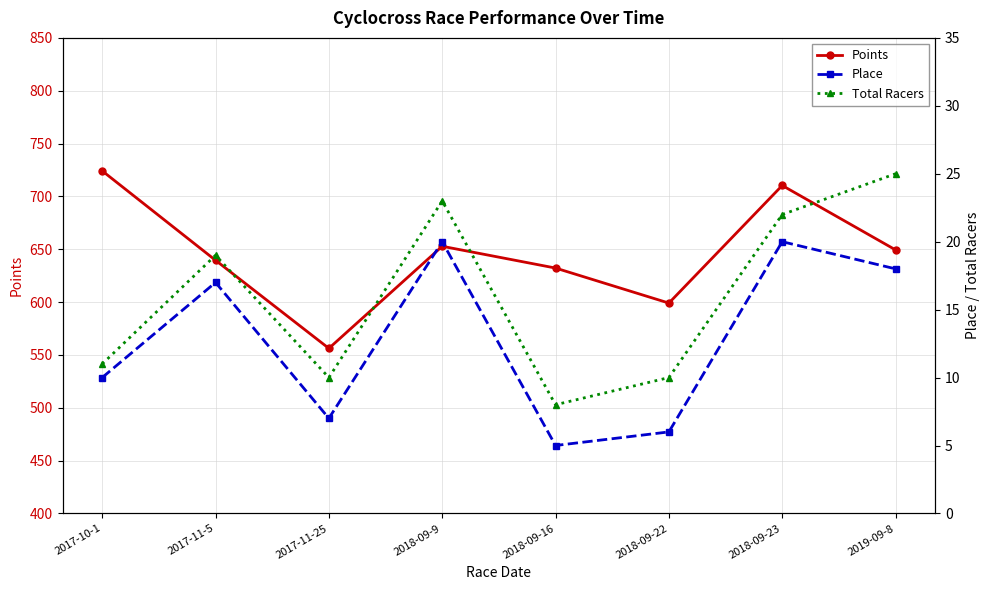

How many data points in Total Racers are above 19?

3